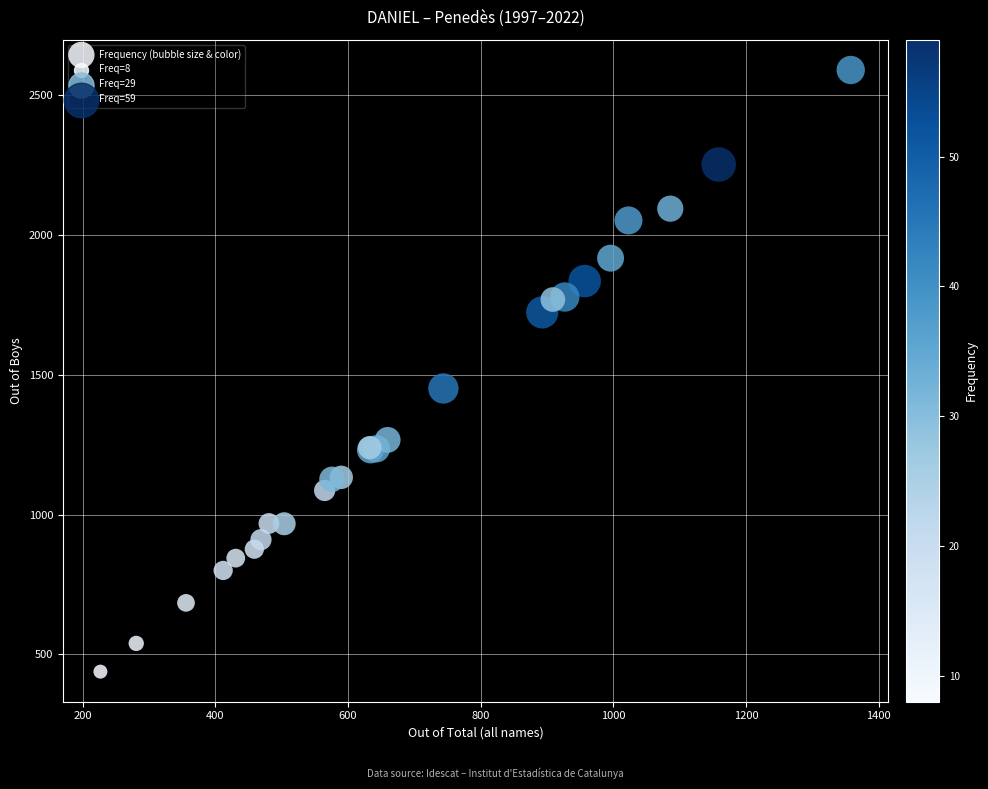

What Y value in the scatter plot is closest to 1514?

1451